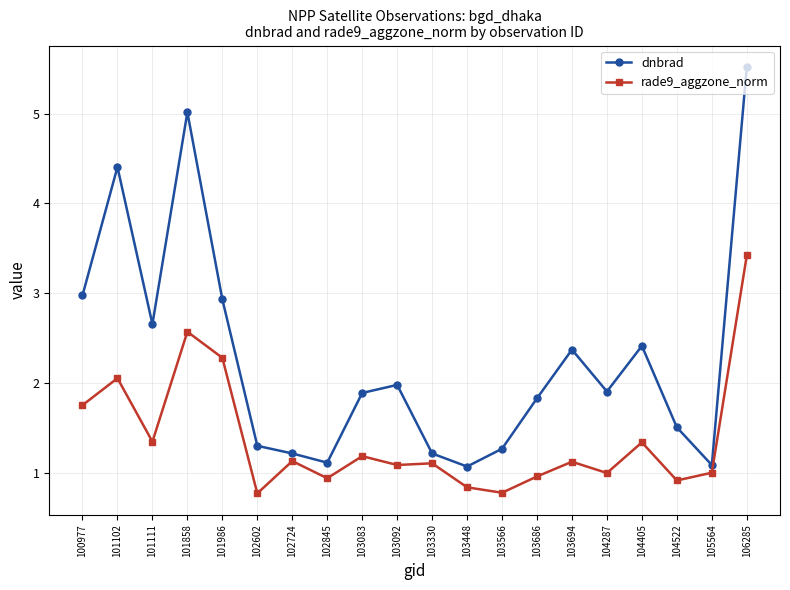

Which series has the largest range (max minus min)?

dnbrad